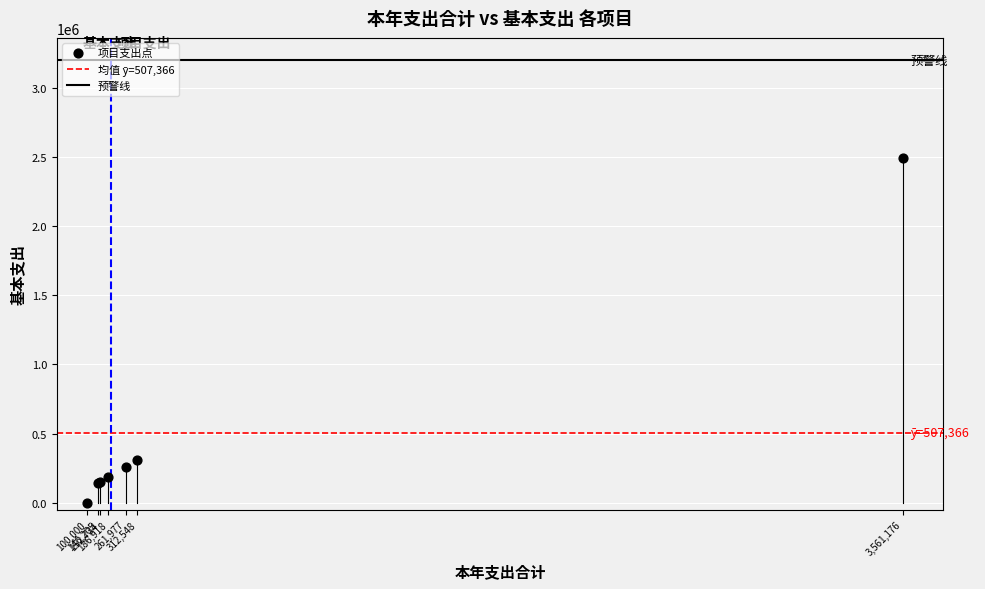

What Y value in the scatter plot is closest to 1245588?

312548.0